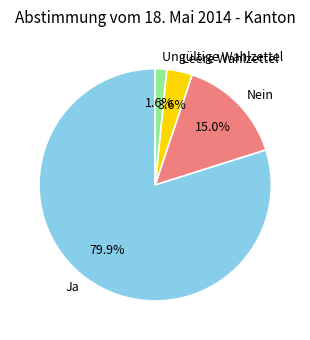

Which slice is the smallest?

Ungültige Wahlzettel